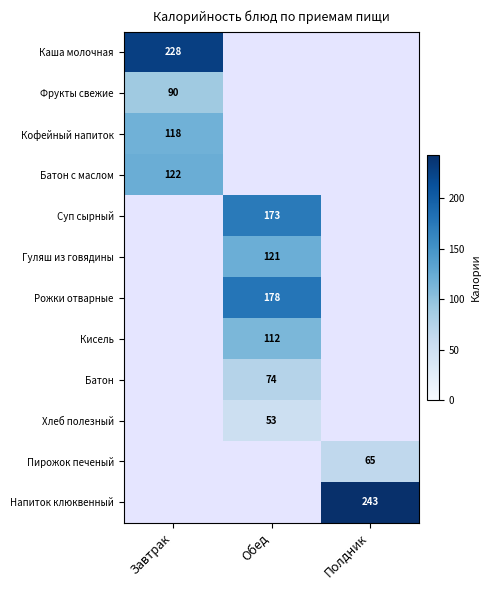

Which has a higher value, Завтрак or Полдник?

Полдник